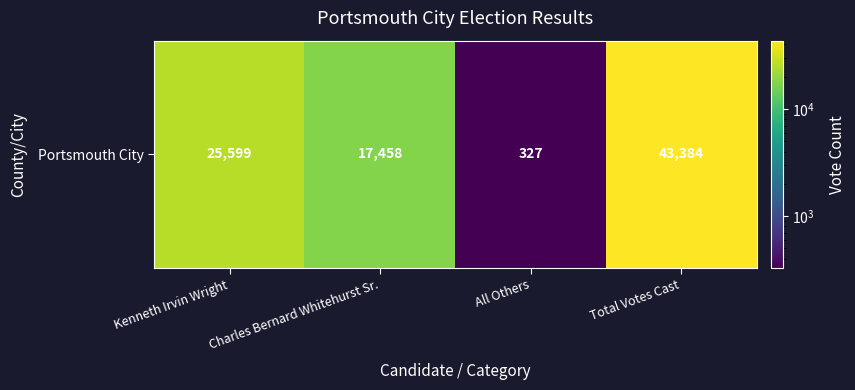

Read the value at Total Votes Cast.

43384